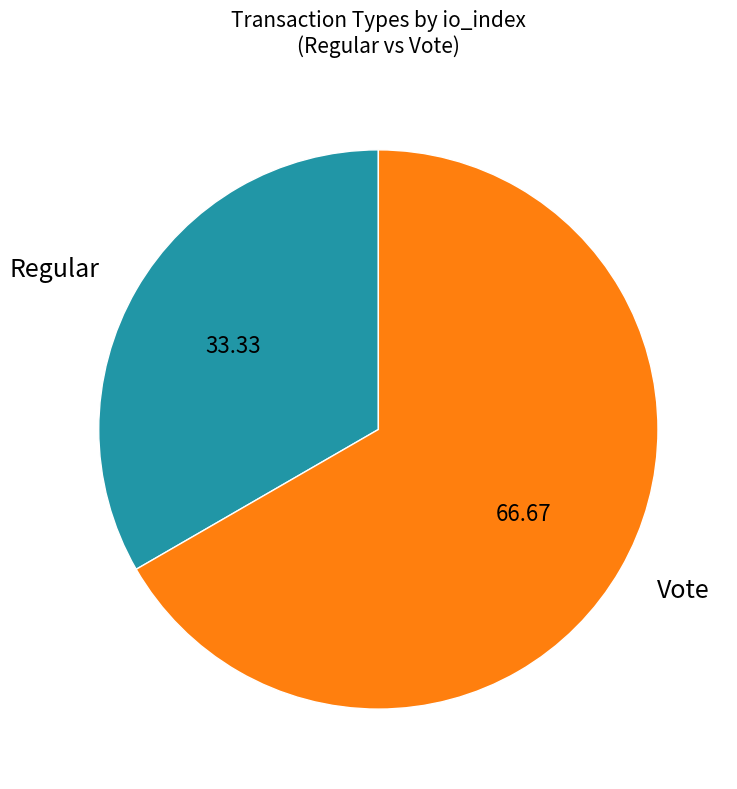

Combined, do Regular and Vote account for over 50%?

Yes